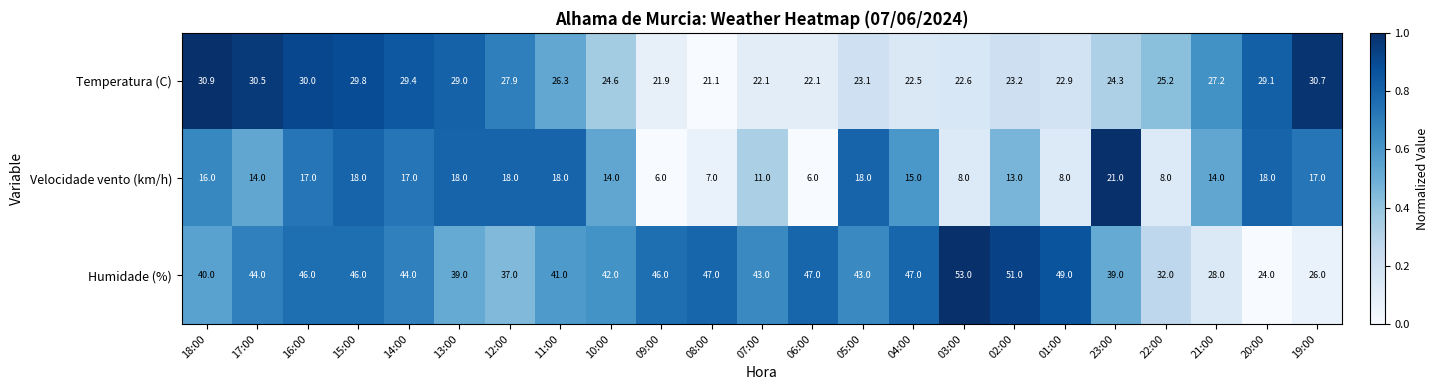

What is the greatest value displayed?

53.0